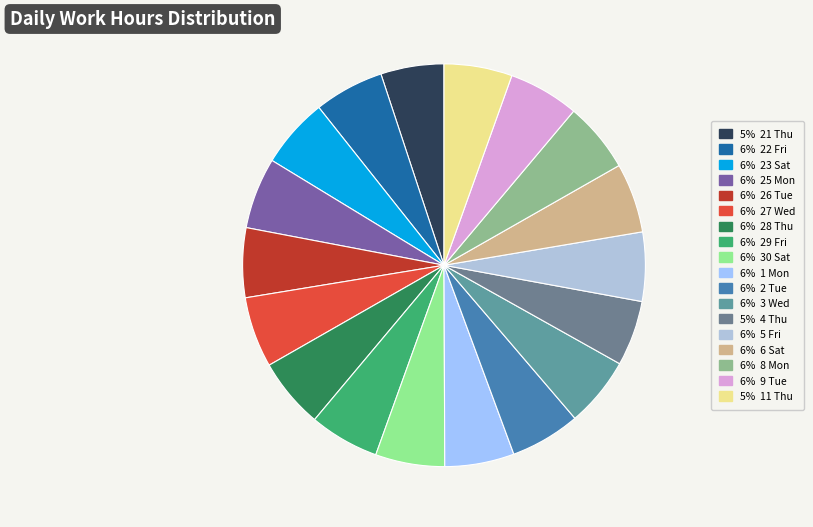

How many slices are in this pie chart?

18